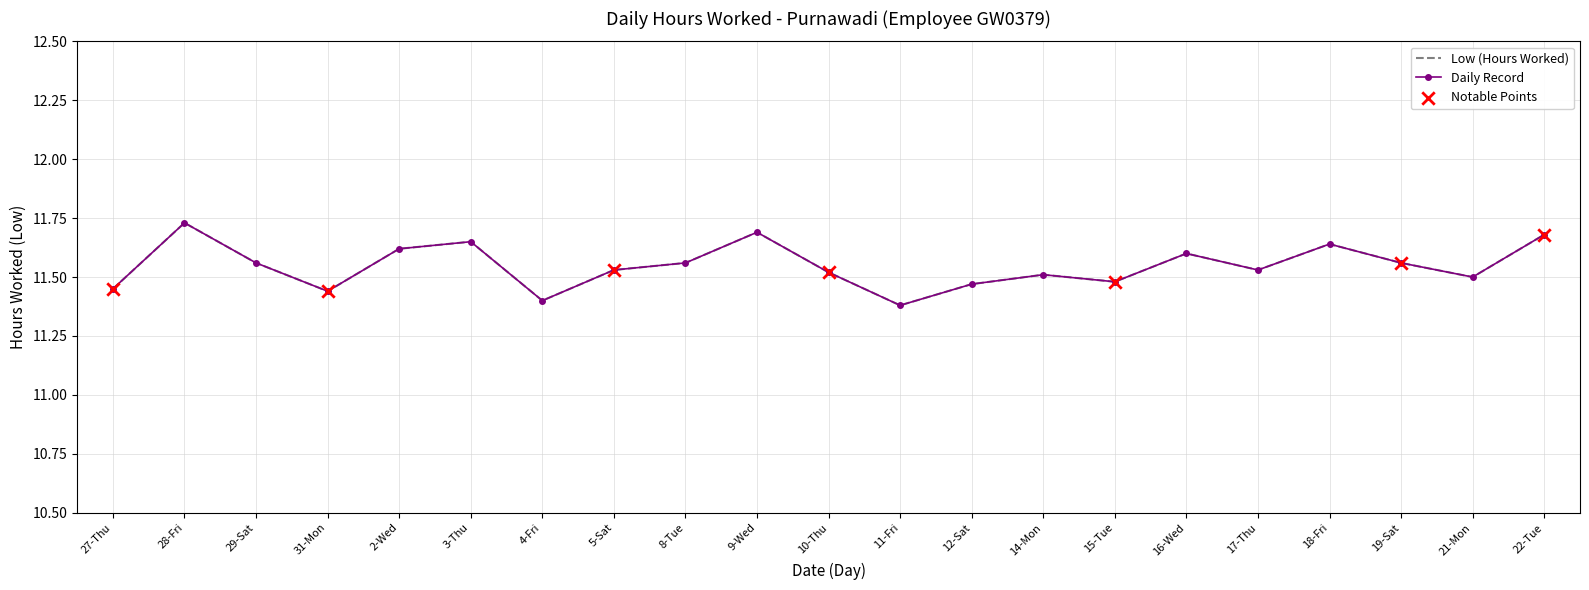

Which has a higher value, 10-Thu or 18-Fri?

18-Fri